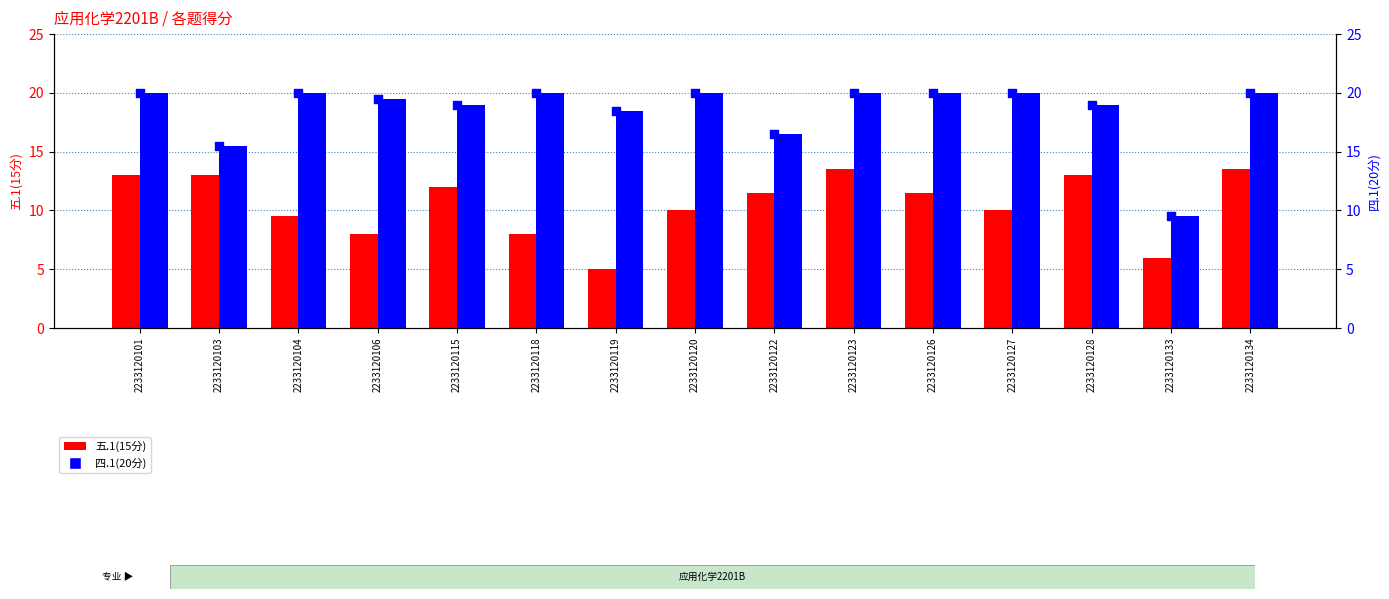

What is the total value across all series at 2233120123?

53.5